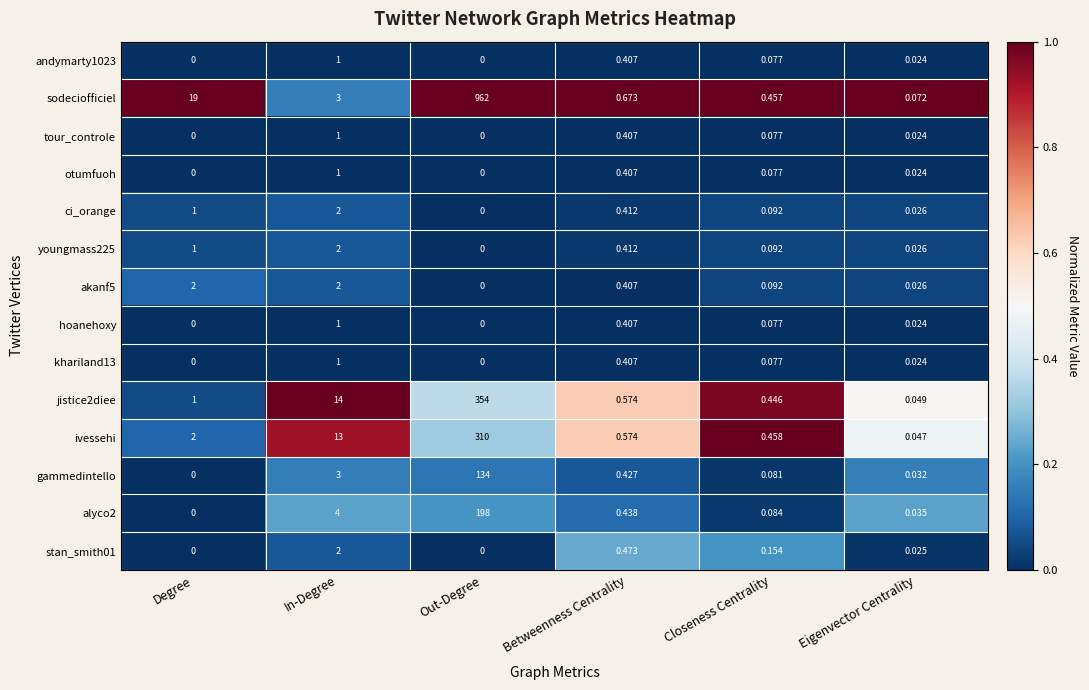

Which series has the largest total across all categories?

sodeciofficiel